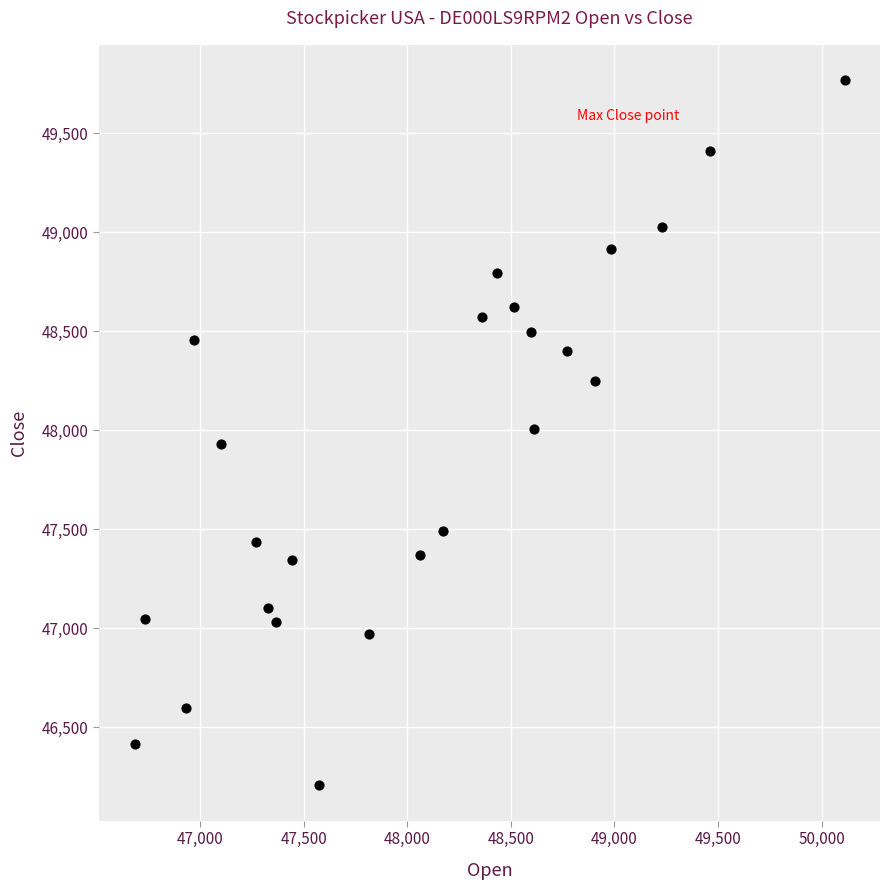

What is the range of X values (max minus min)?

3427